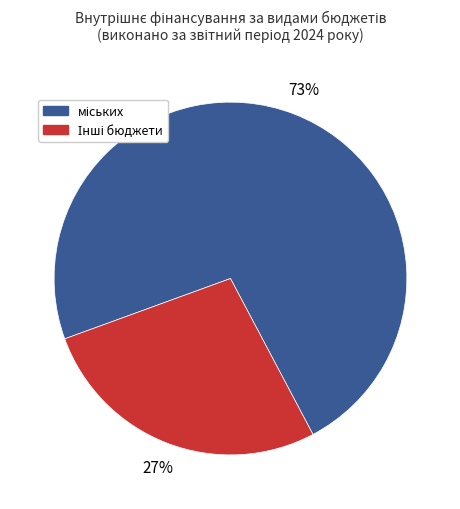

To the nearest percent, what is the difference between the largest and smallest slice percentages?

46%